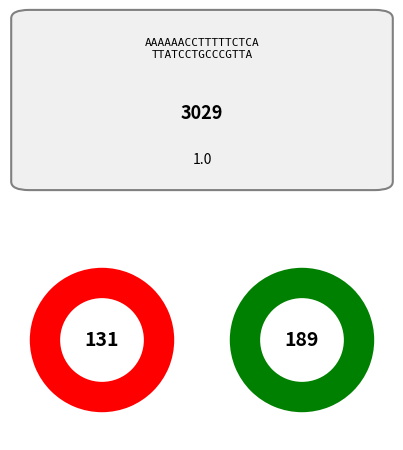

The Peroxidase (7d) slice represents 4% of the pie. True or false?

False